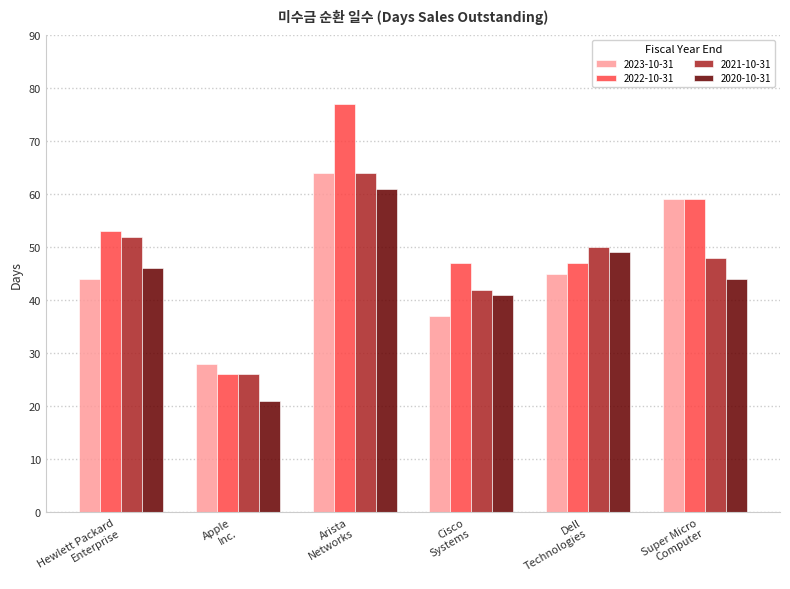

The 2023-10-31 series shows 64 at Arista
Networks. True or false?

True